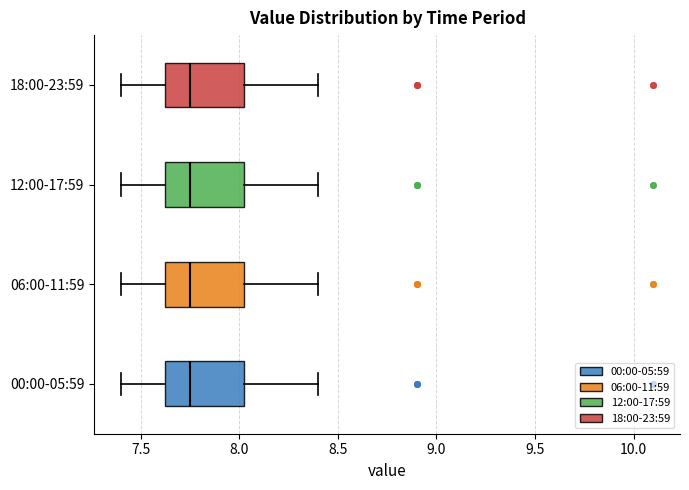

Where does the right whisker of the box for 18:00-23:59 end on the x-axis? The values are not printed on the chart, so give them approximately, as read against the axis.

8.40